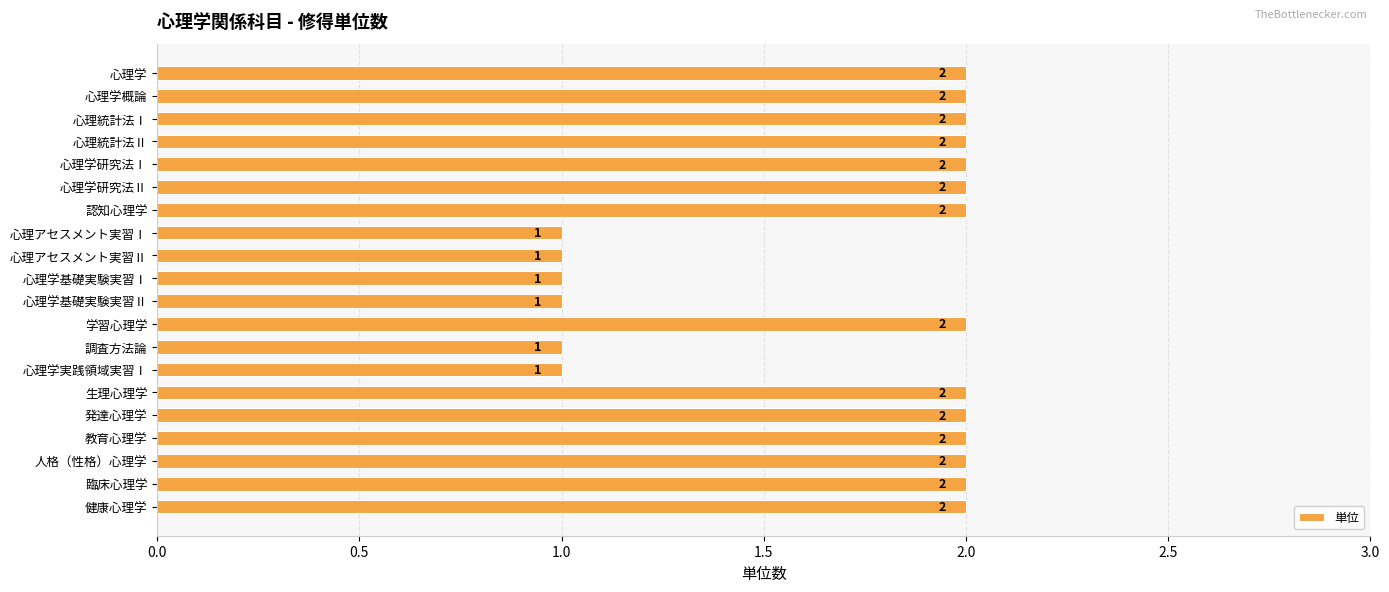

What is the label of the 11th bar from the top?

心理学基礎実験実習Ⅱ